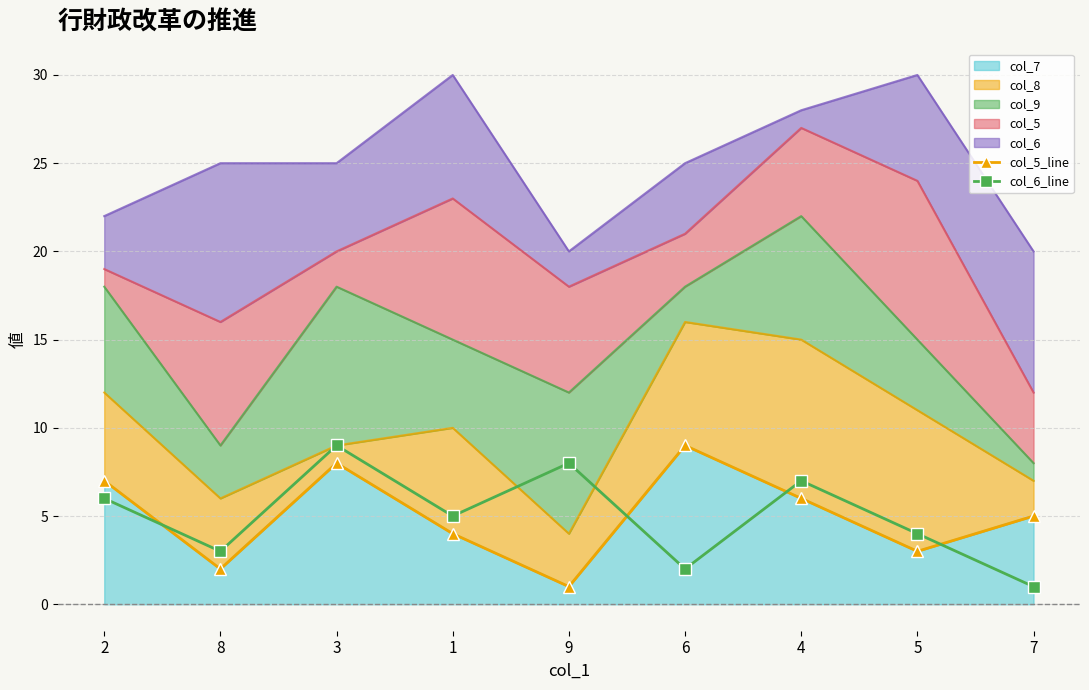

What is the difference between the maximum and minimum values in the col_6_line series?

8